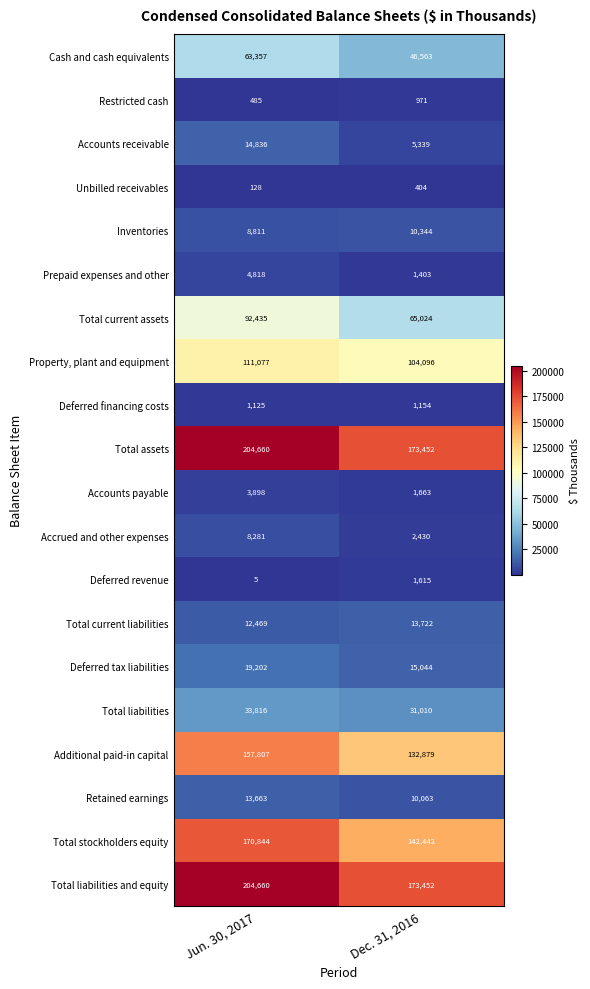

Rank the categories by Total liabilities and equity value from highest to lowest.

Jun. 30, 2017, Dec. 31, 2016